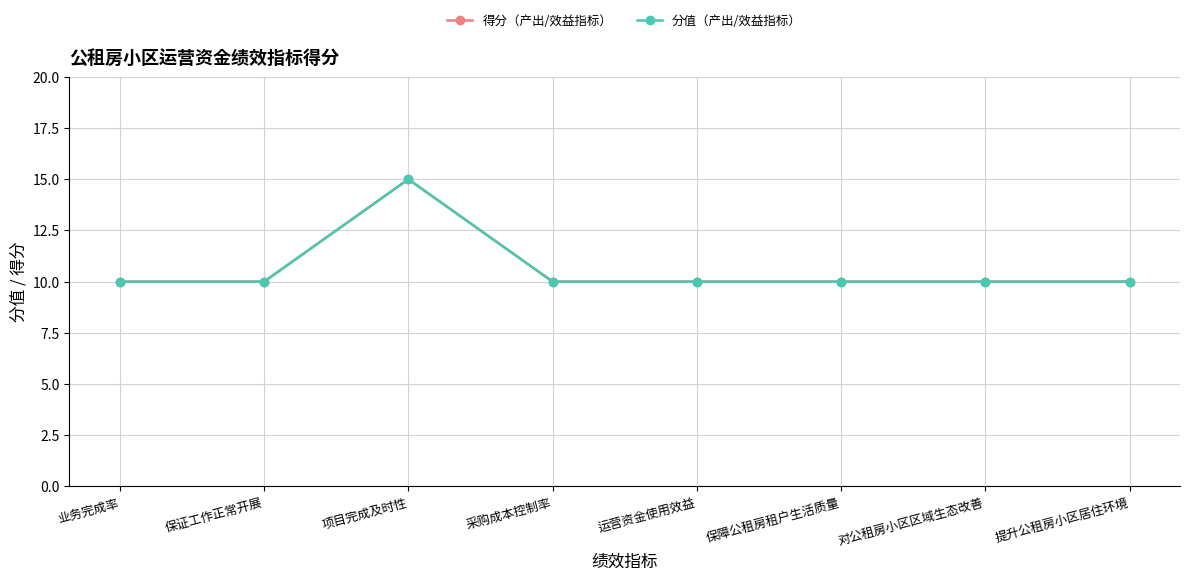

What is the difference between the maximum and second lowest values in the 分值（产出/效益指标） series?

5